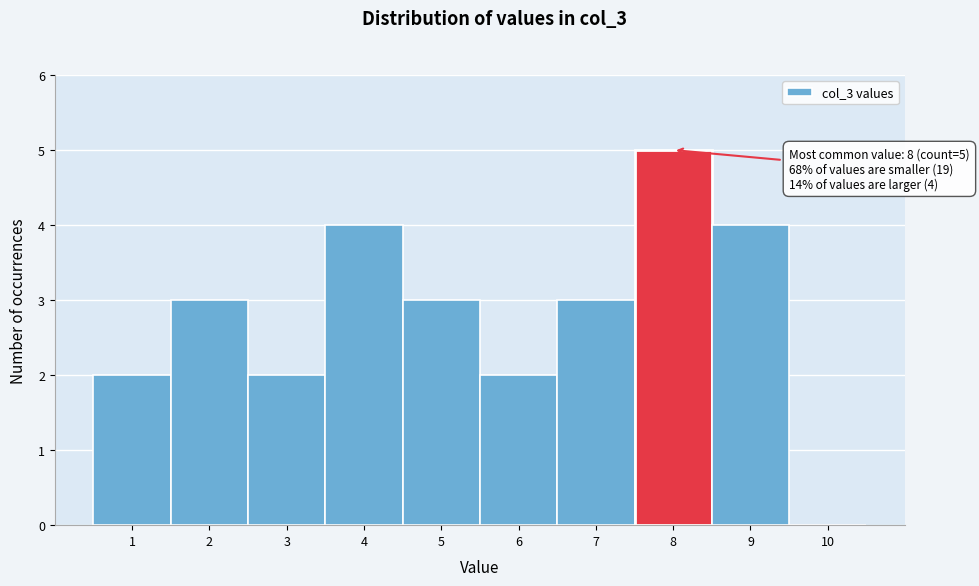

Which range on the x-axis has the tallest bar?

7.5 to 8.5